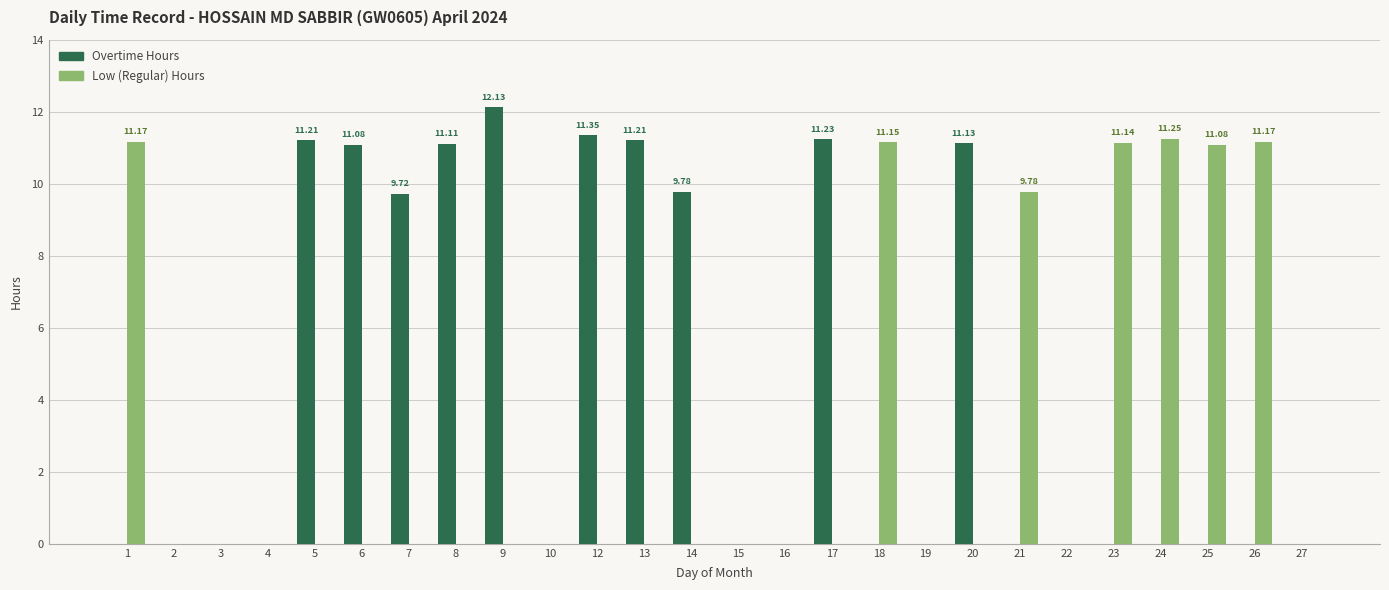

What is the total value across all series at 20?

11.1